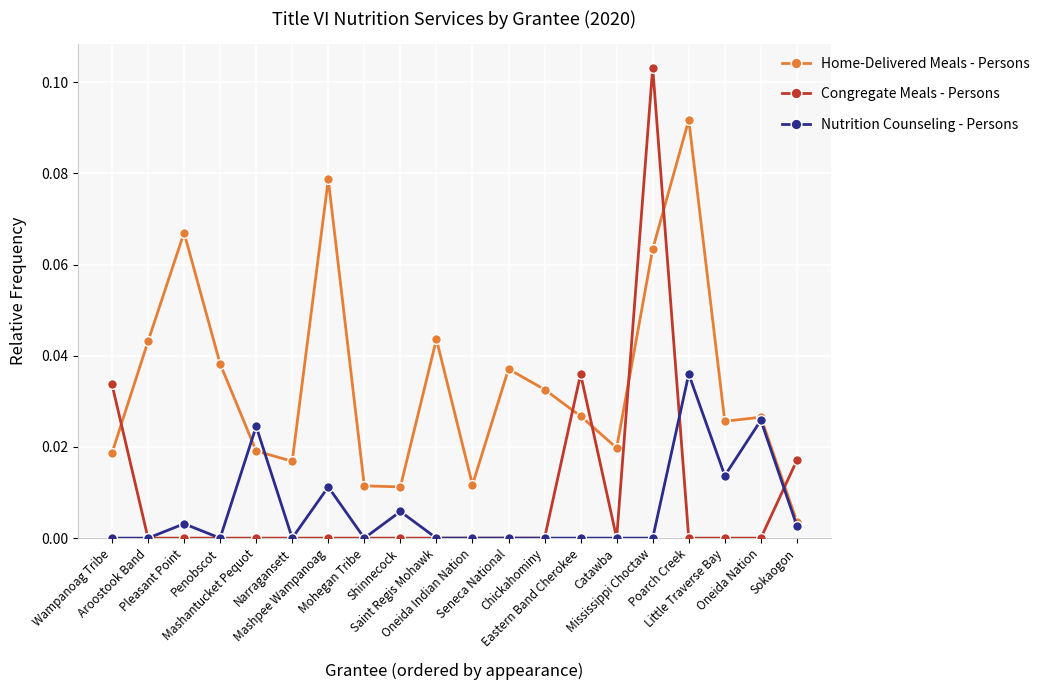

Which series has the largest total across all categories?

Home-Delivered Meals - Persons